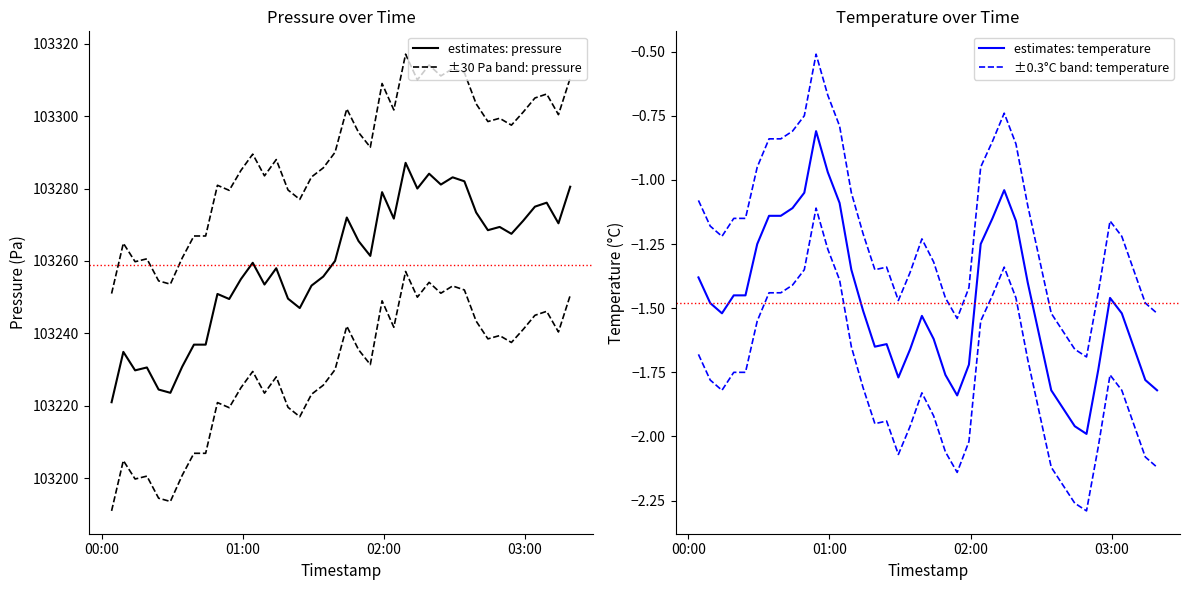

True or false: estimates: pressure has more than 0 points higher than both neighbors.

True